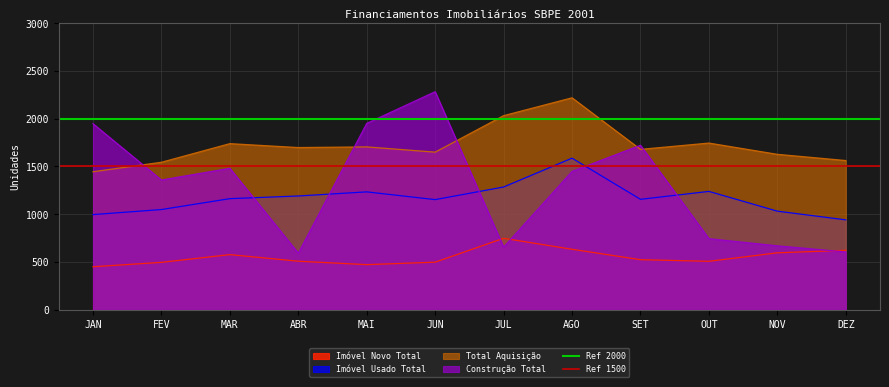

The Ref 1500 series shows 2119 at JAN. True or false?

False